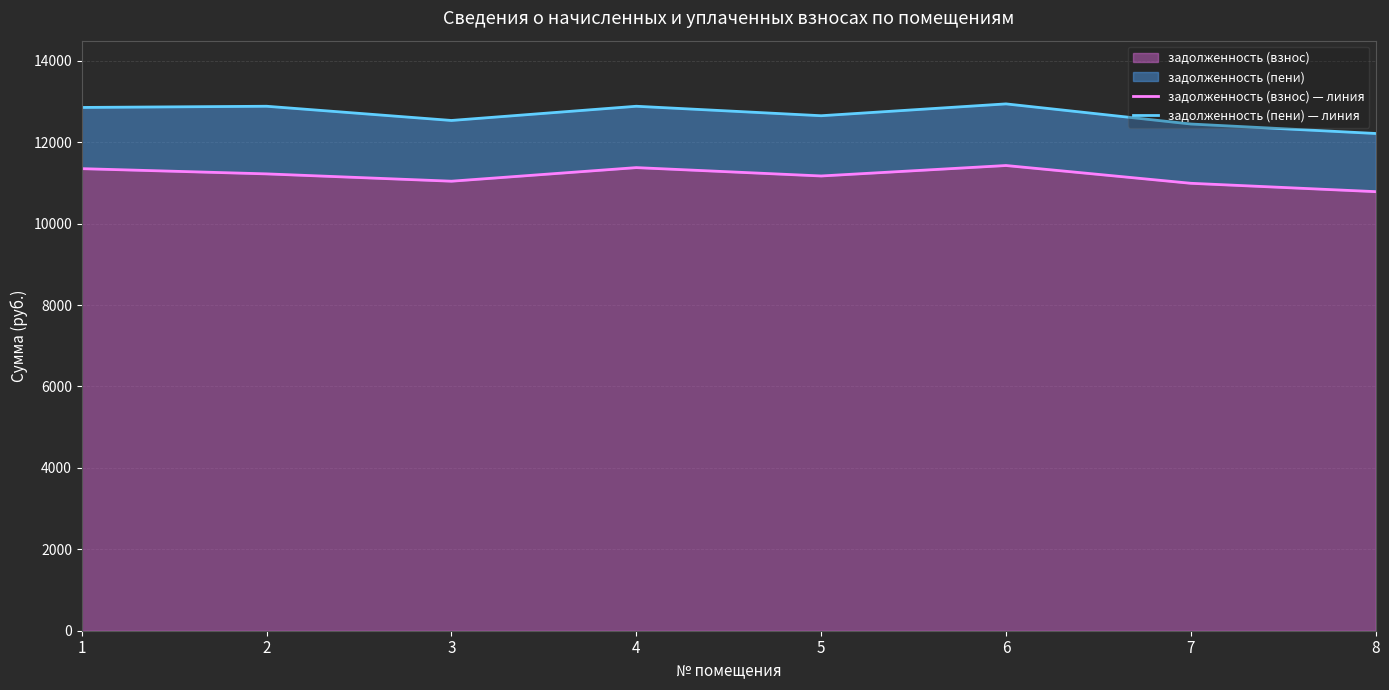

What is the sum of all задолженность (взнос) — линия values?

89366.4